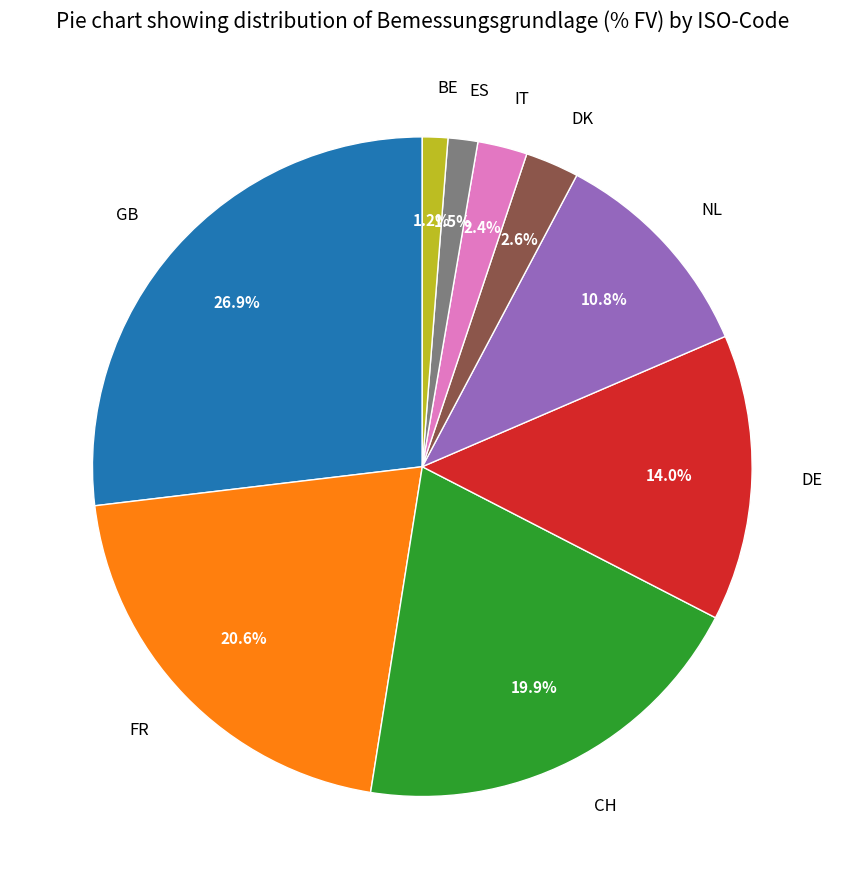

How many slices are in this pie chart?

9